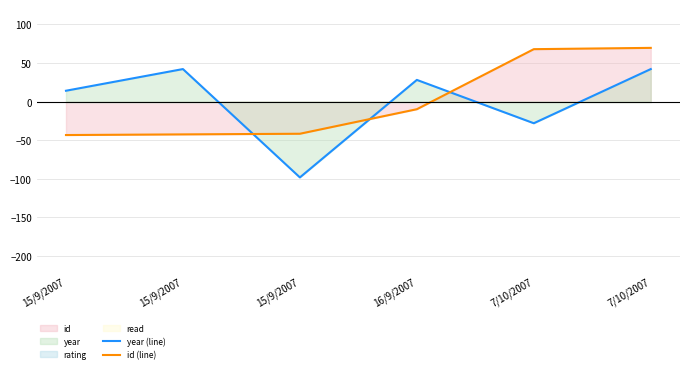

Which series has the largest range (max minus min)?

year (line)